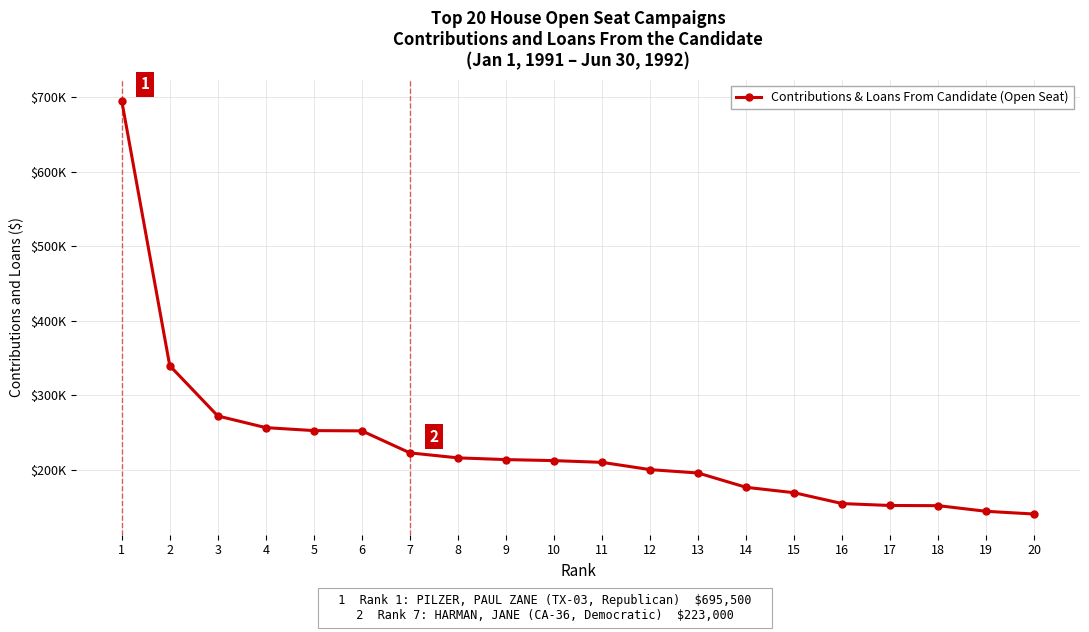

Is this an area chart (filled region under the line)?

No